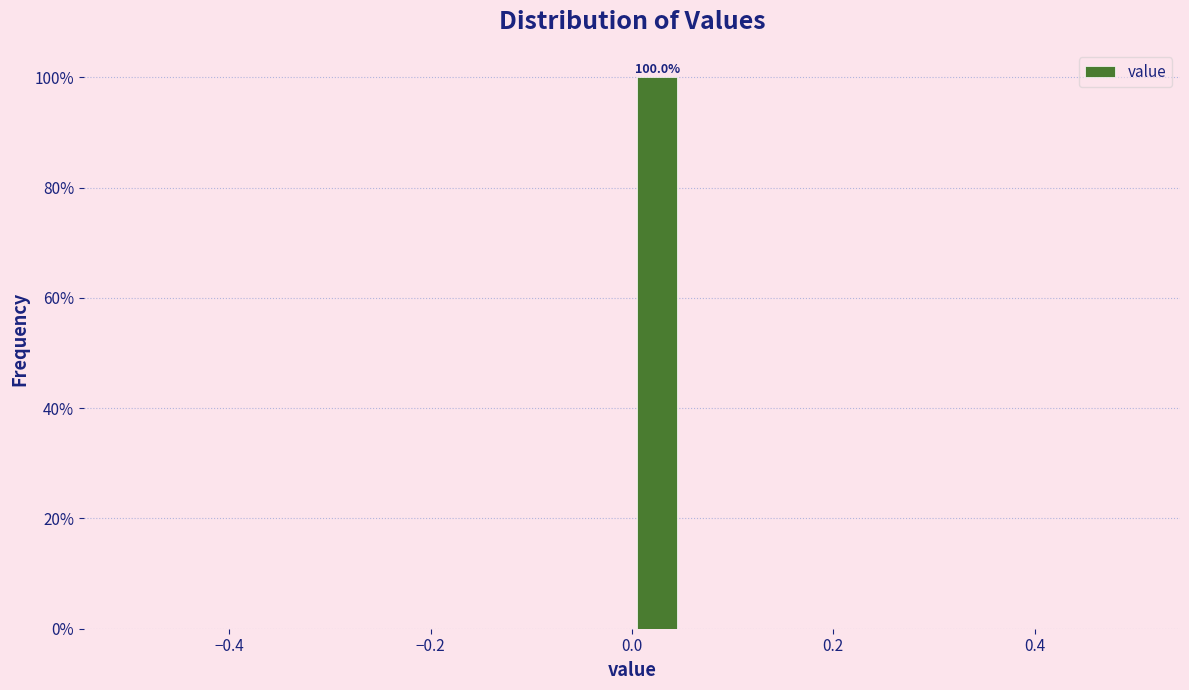

Around what value on the x-axis is the tallest bar? Give the approximate position of its centre, as read against the axis.

0.02